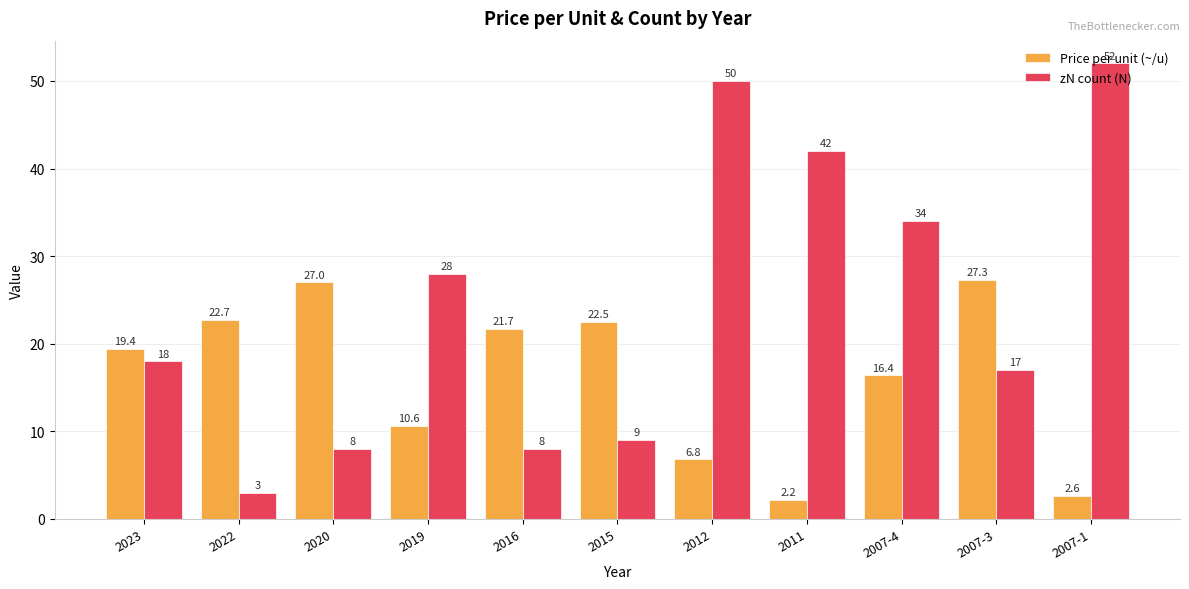

Where is zN count (N) nearest to the value 27?

2019